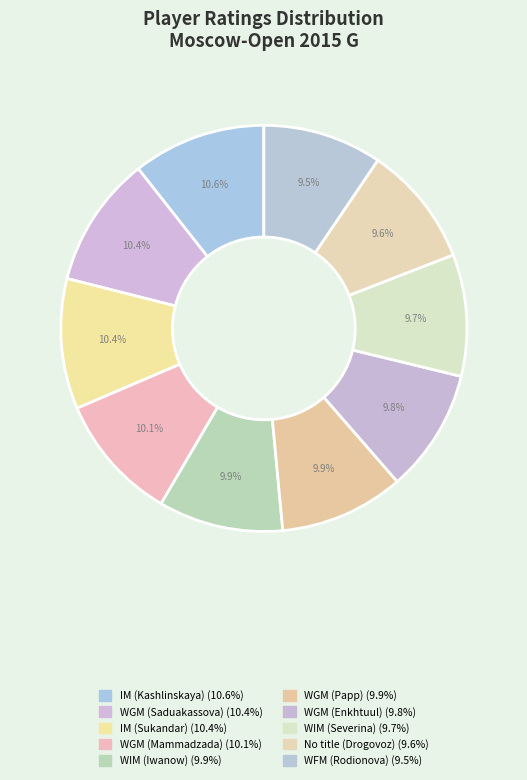

Which category has the biggest portion of the pie?

IM